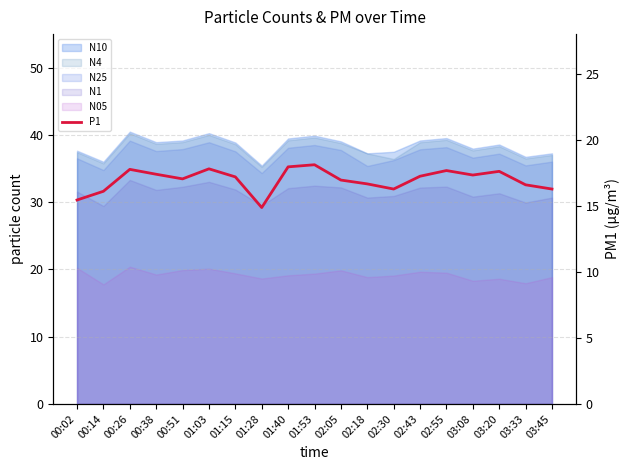

True or false: there are more than 2 points higher than both neighbors.

True